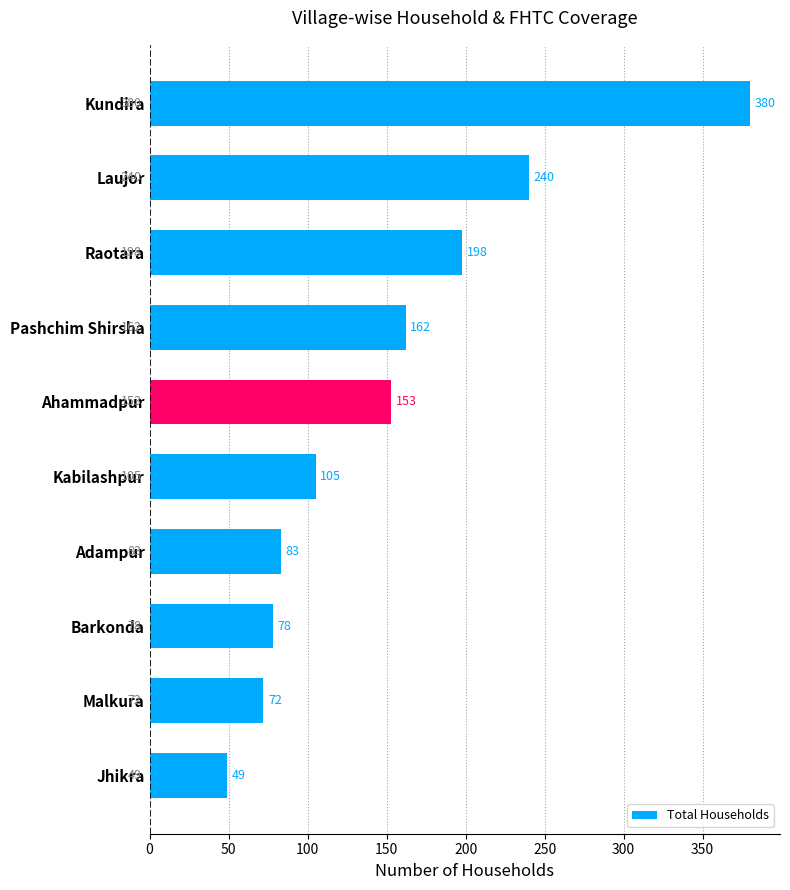

Count the number of data series in this chart.

1